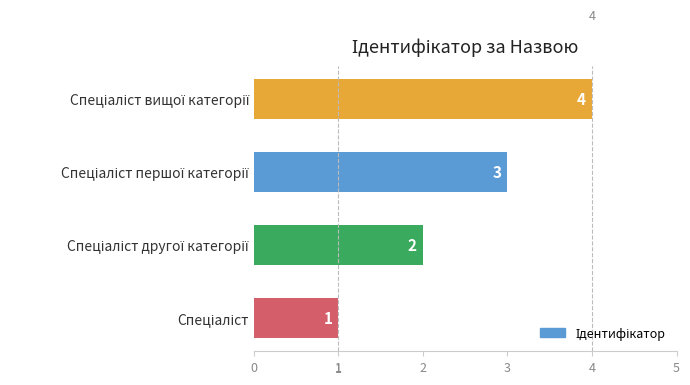

How many values are between 2 and 4?

3